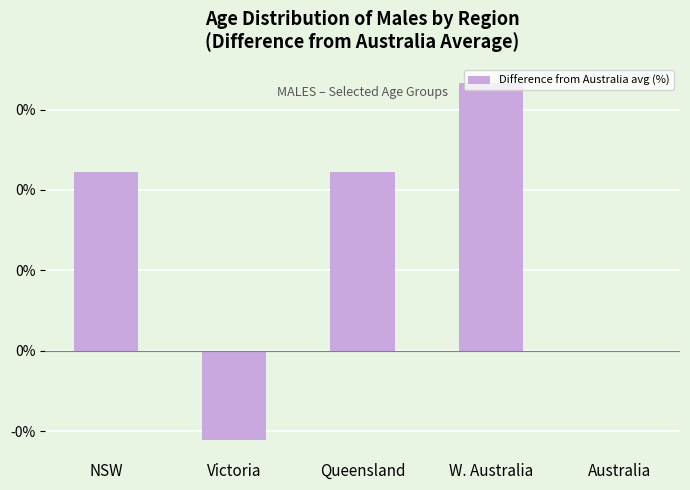

Are the bars horizontal?

No